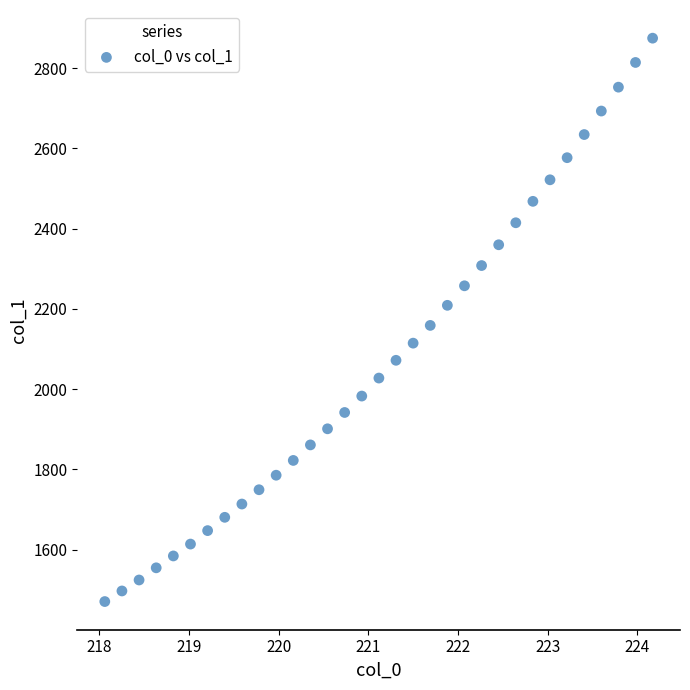

What is the range of Y values (max minus min)?

1404.4